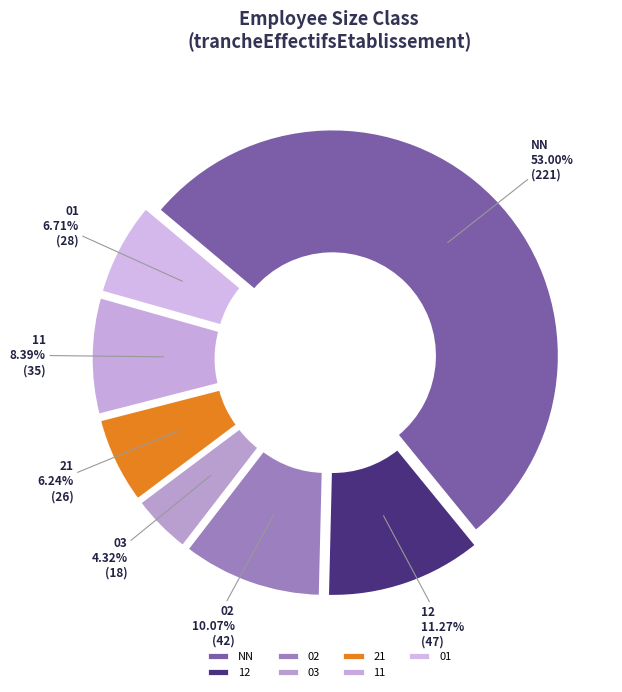

What is the total percentage of 11 and 03?

12.7%